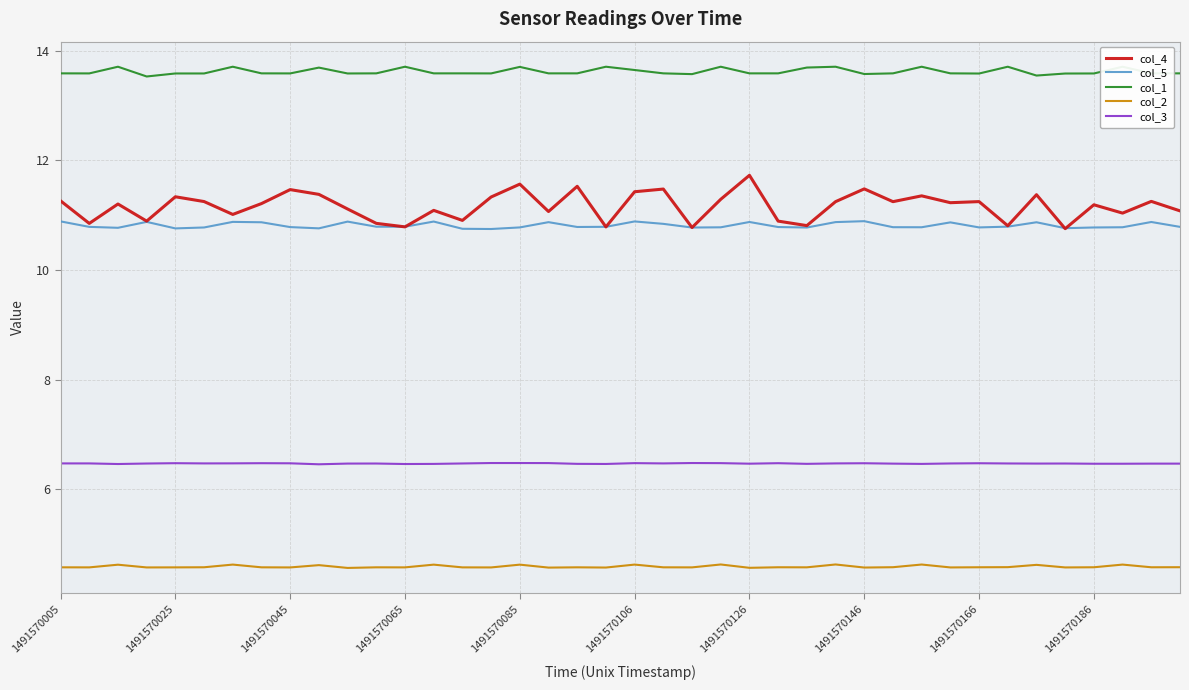

How many categories are shown in the chart?

40